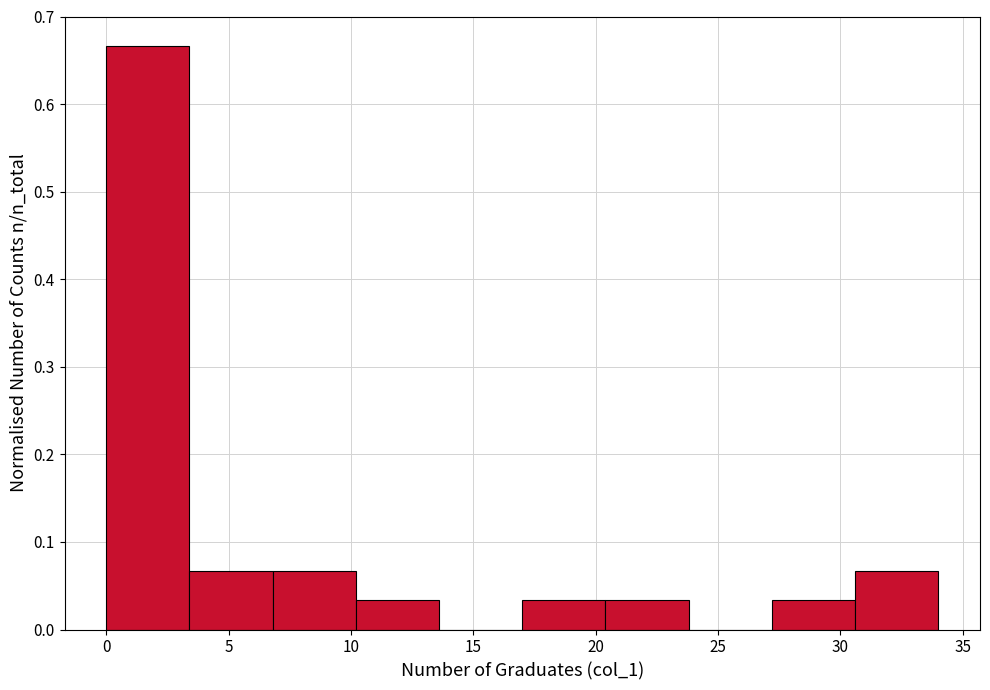

What is the height of the bar covering 20.4 to 23.8 on the x-axis? Neither the bar edges nor the heights are printed on the chart, so give them approximately, as read against the axes.

0.03